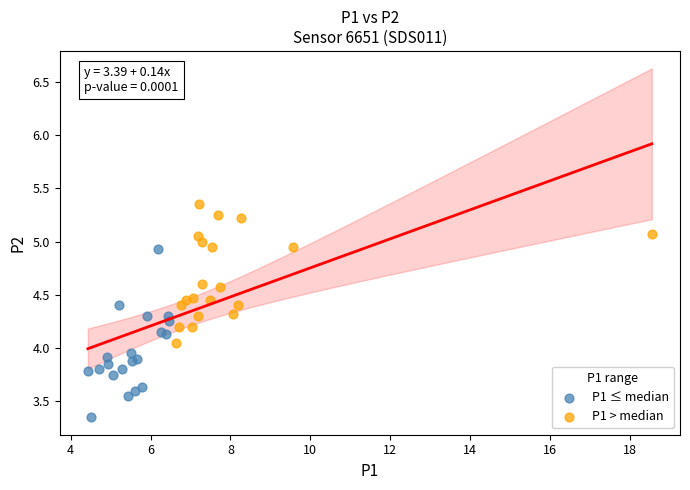

Which series contains the lowest Y value?

P1 ≤ median